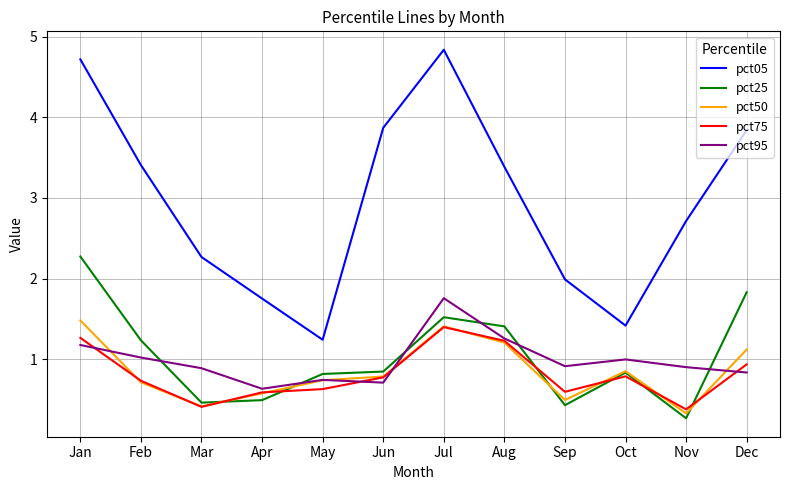

What is the smallest value displayed?

0.3